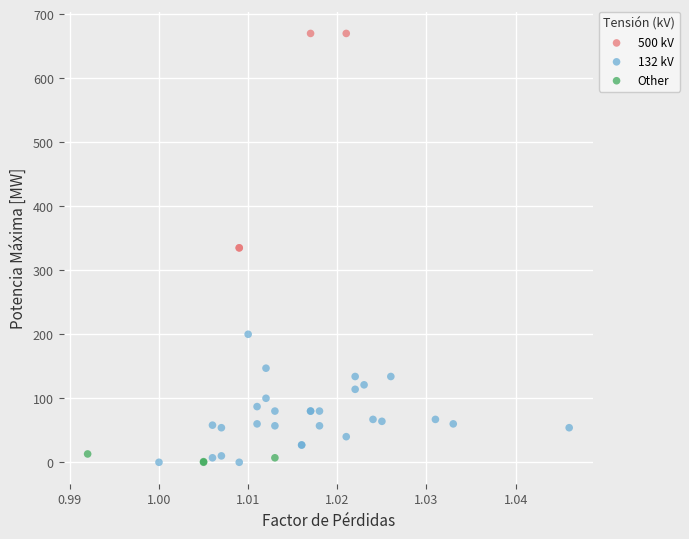

Which series has the widest spread of Y values?

500 kV